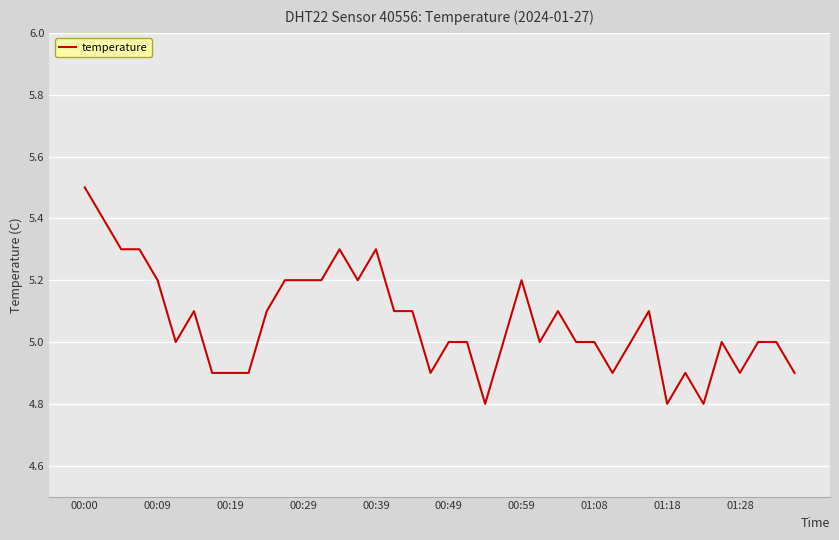

What is the minimum value shown in the chart?

4.8